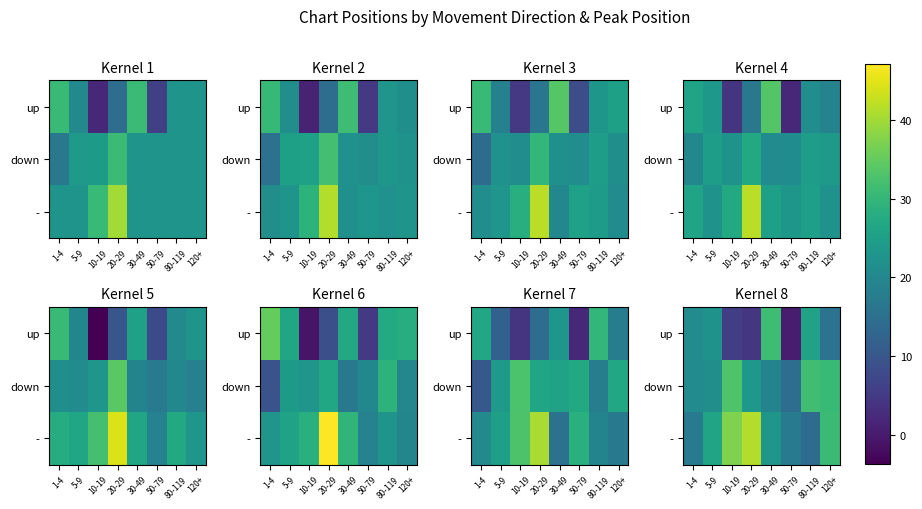

What is the total value across all series at 30-49?

73.6